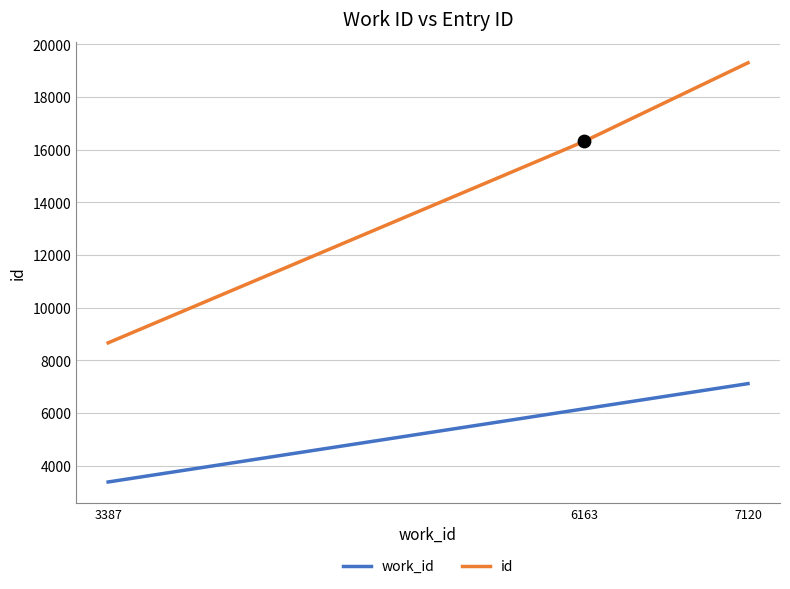

At how many categories does at least one series exceed 8011?

3